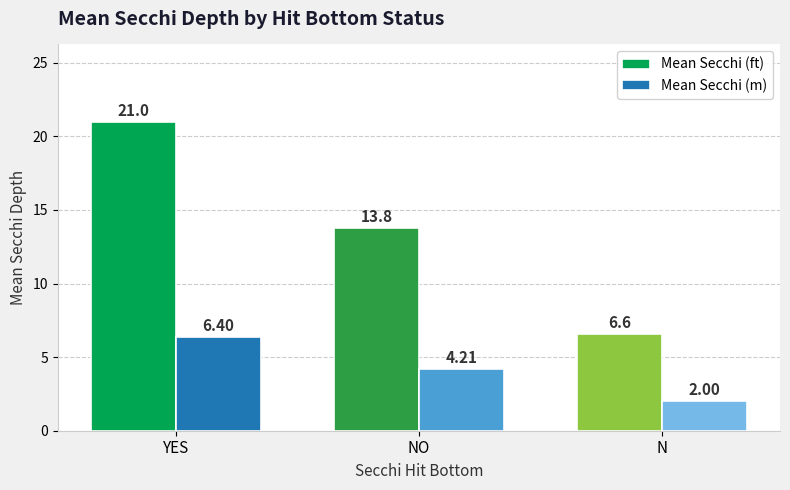

Reading right to left, list all the values displayed in this chart.

Mean Secchi (ft): 6.6	13.8	21.0
Mean Secchi (m): 2.0	4.2	6.4